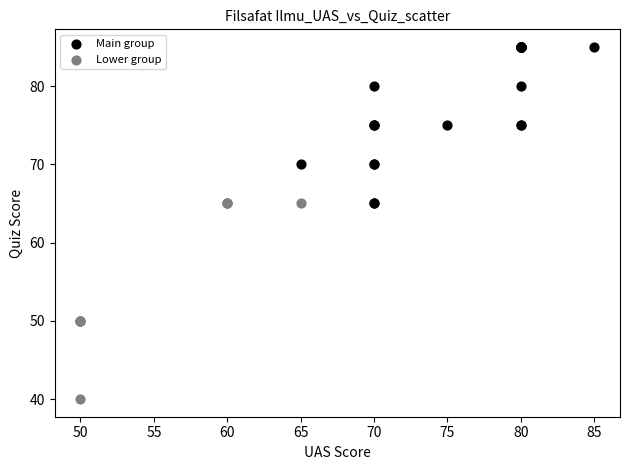

Which series has the largest Y range (max minus min)?

Lower group